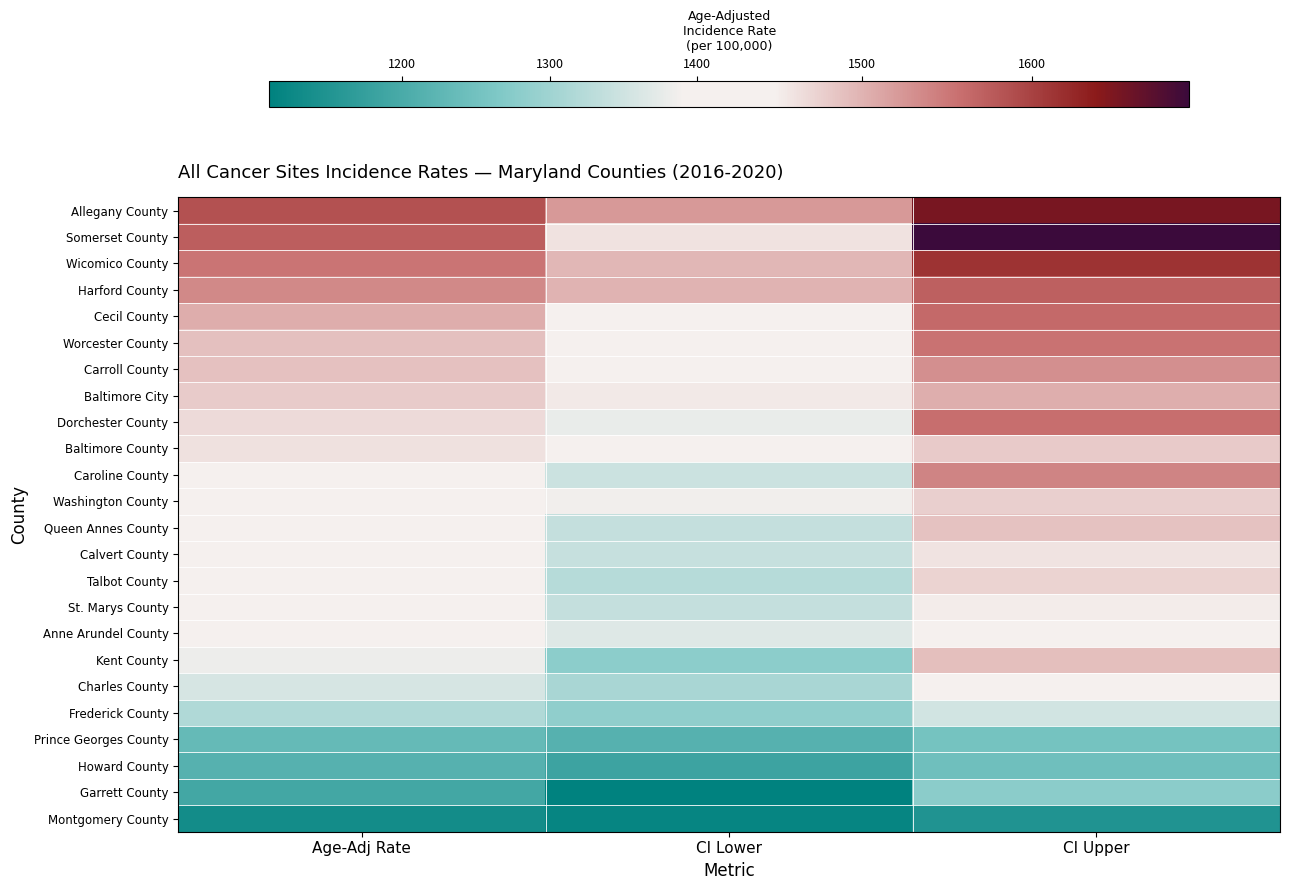

Between Age-Adj Rate and CI Upper, which series saw the biggest shift?

Somerset County